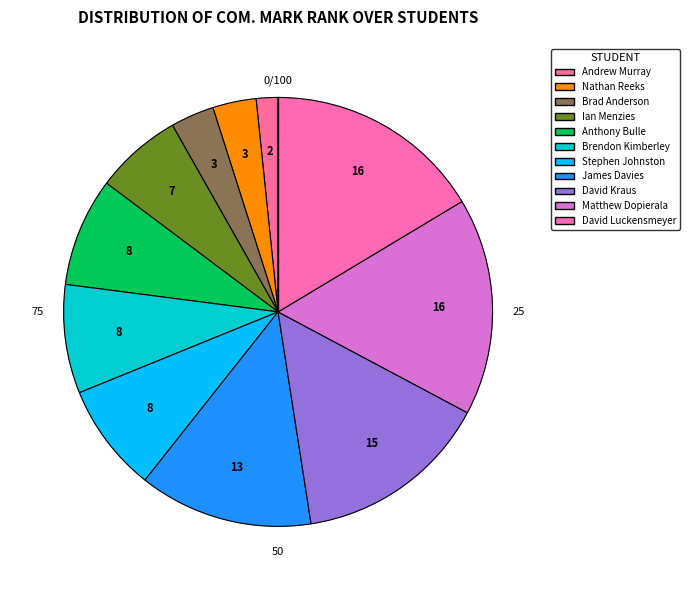

Is David Harold Luckensmeyer the majority of the pie?

No